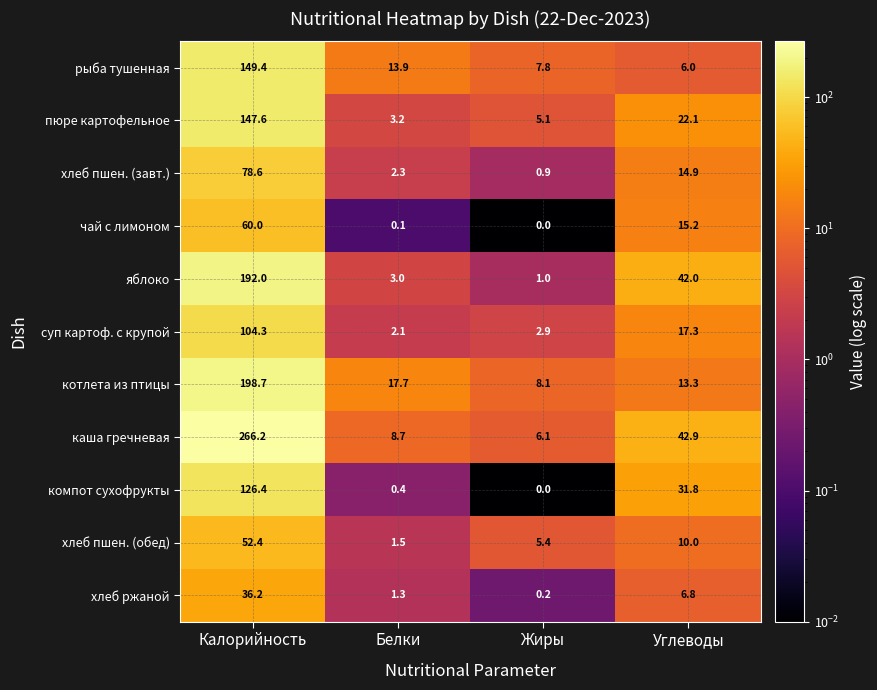

Which series has the largest total across all categories?

каша гречневая